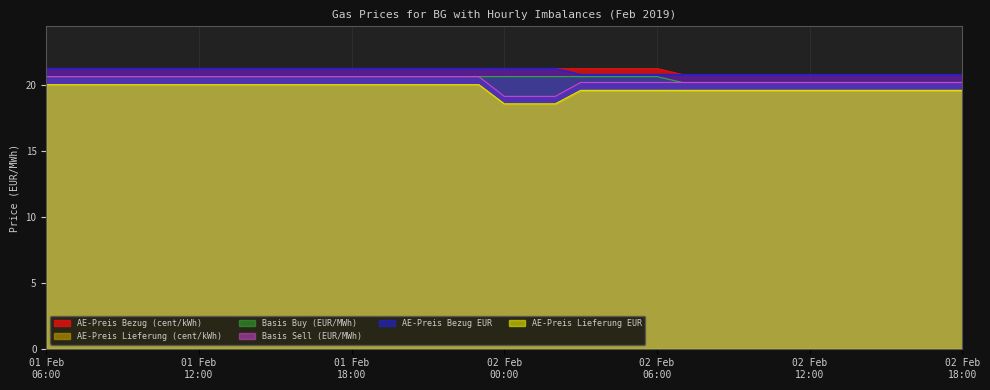

How many values in the AE-Preis Lieferung (cent/kWh) series are below 19?

3